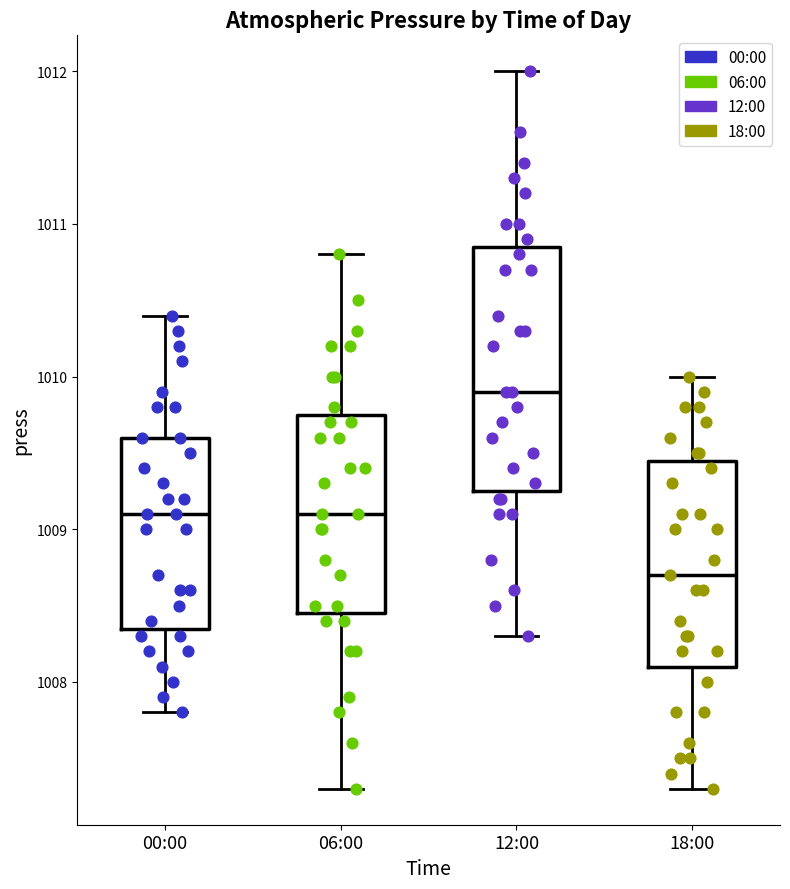

Reading left to right, transcribe this box plot: for each box, give where its median line is, the range the box spans, and where its two whiskers end, as read against the y-axis. The values are not printed on the chart, so give them approximately, as read against the axis.

00:00: median 1009.1, box 1008.4 to 1009.6, whiskers 1007.8 to 1010.4
06:00: median 1009.1, box 1008.5 to 1009.8, whiskers 1007.3 to 1010.8
12:00: median 1009.9, box 1009.3 to 1010.9, whiskers 1008.3 to 1012.0
18:00: median 1008.7, box 1008.1 to 1009.5, whiskers 1007.3 to 1010.0